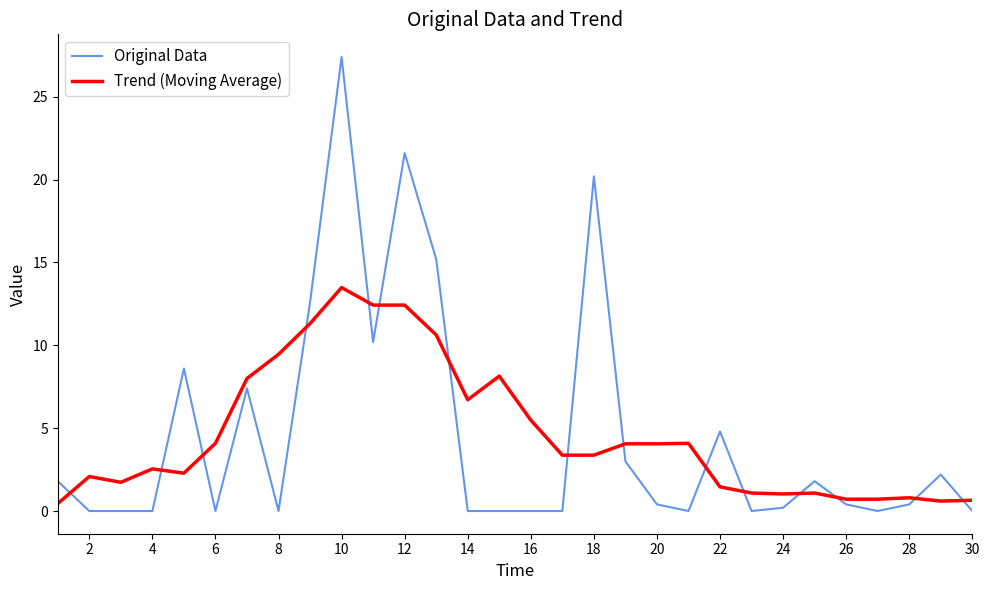

List the series in order of their peak value, lowest first.

Trend (Moving Average), Original Data